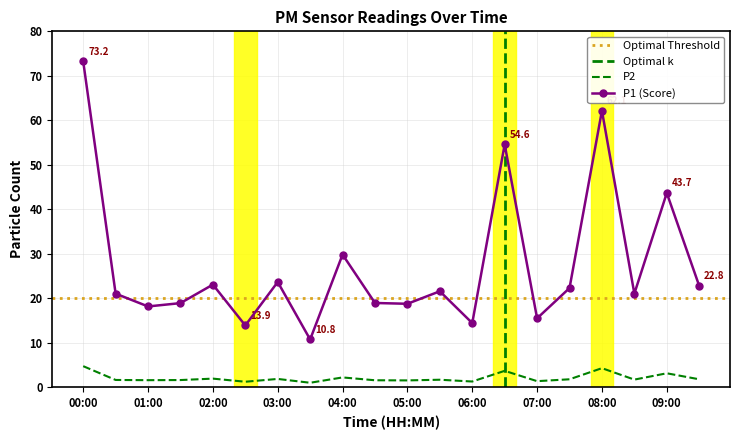

What is the average value of the P2 series?

2.1